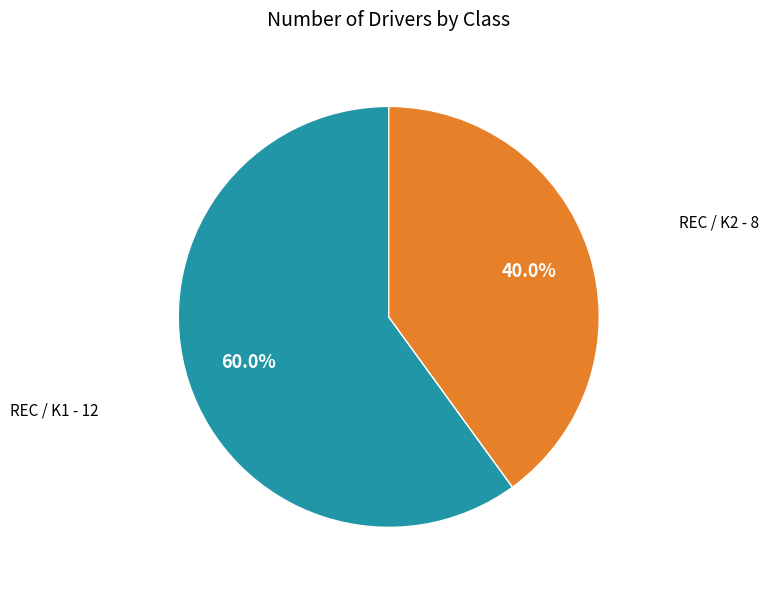

What is the largest slice in the pie chart?

REC / K1